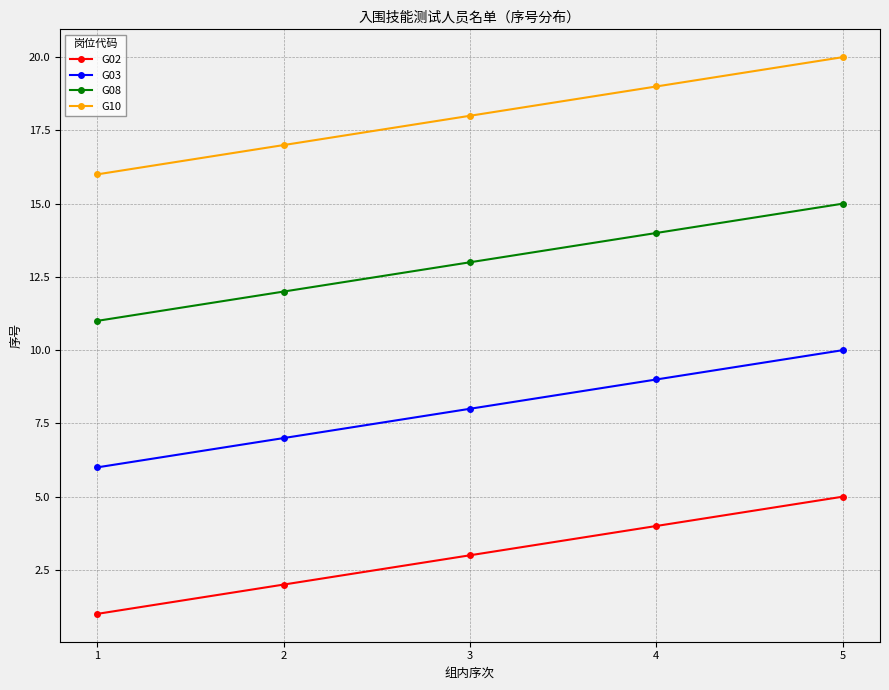

Reading right to left, transcribe all the data shown in this chart.

G02: 5=5	4=4	3=3	2=2	1=1
G03: 5=10	4=9	3=8	2=7	1=6
G08: 5=15	4=14	3=13	2=12	1=11
G10: 5=20	4=19	3=18	2=17	1=16